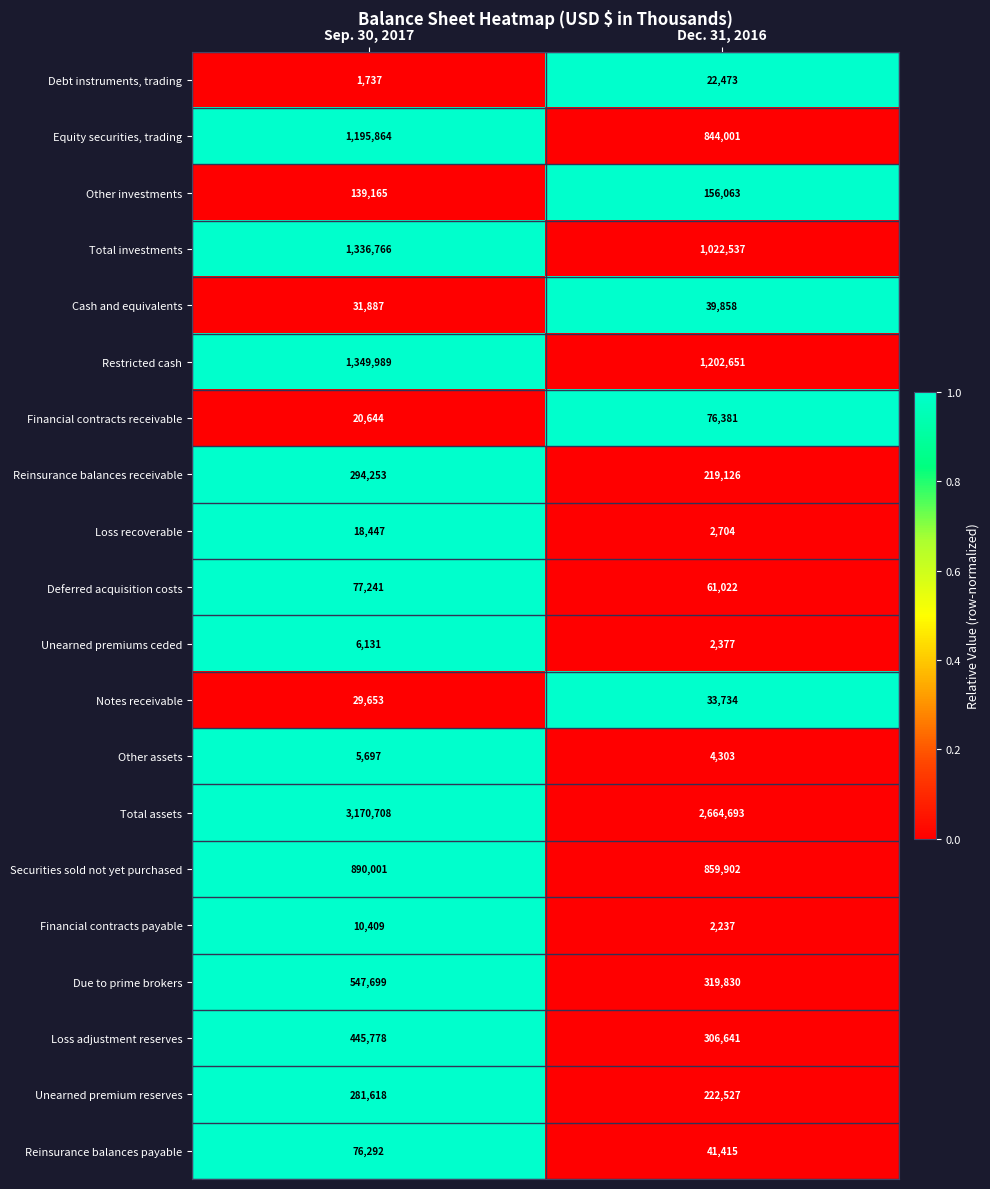

How many data points does each series have?

2